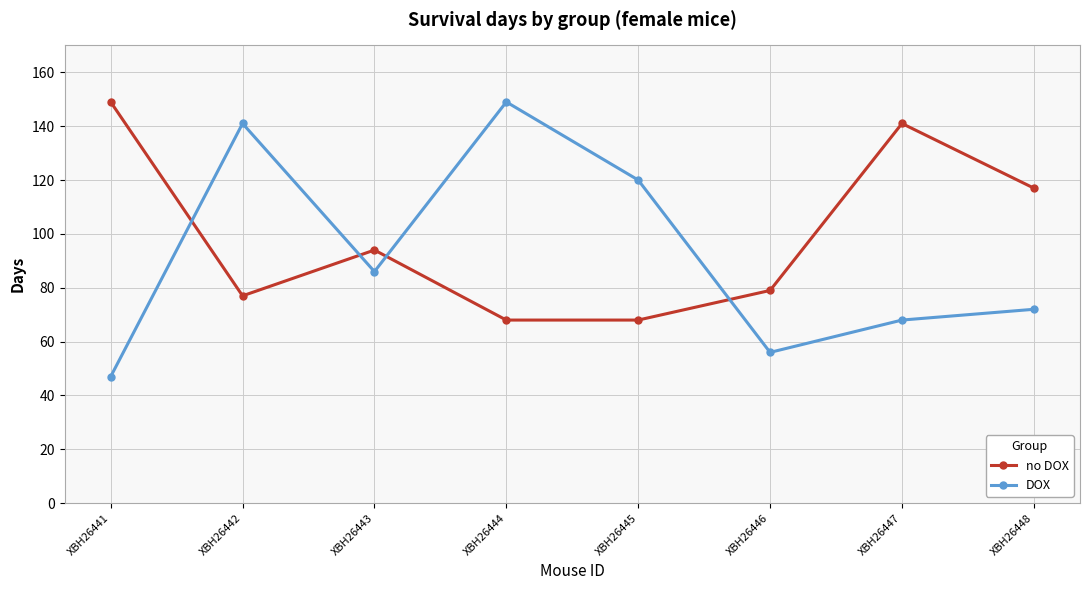

True or false: DOX has more than 2 points higher than both neighbors.

False